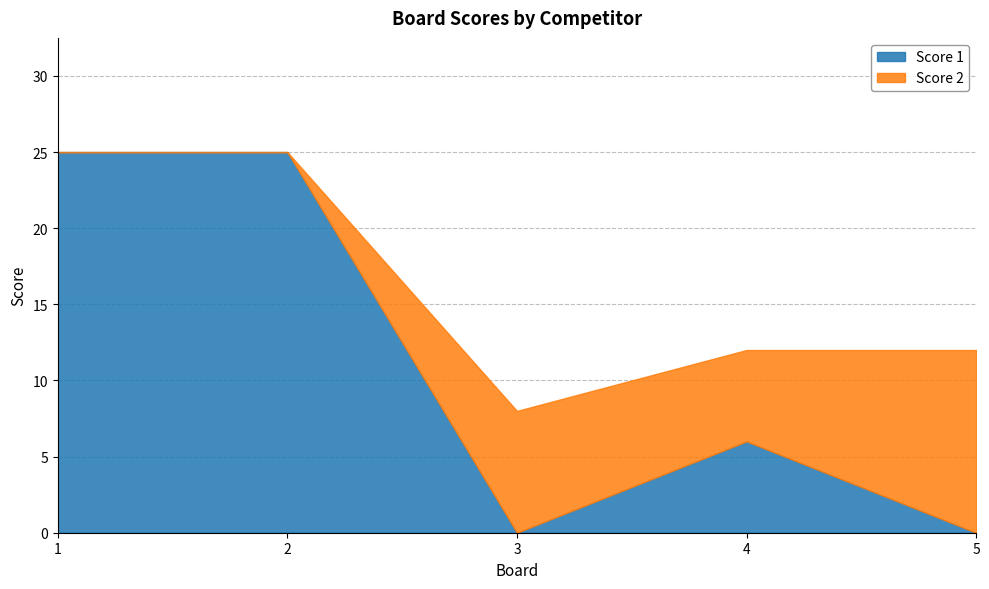

Does the chart have visible grid lines?

Yes